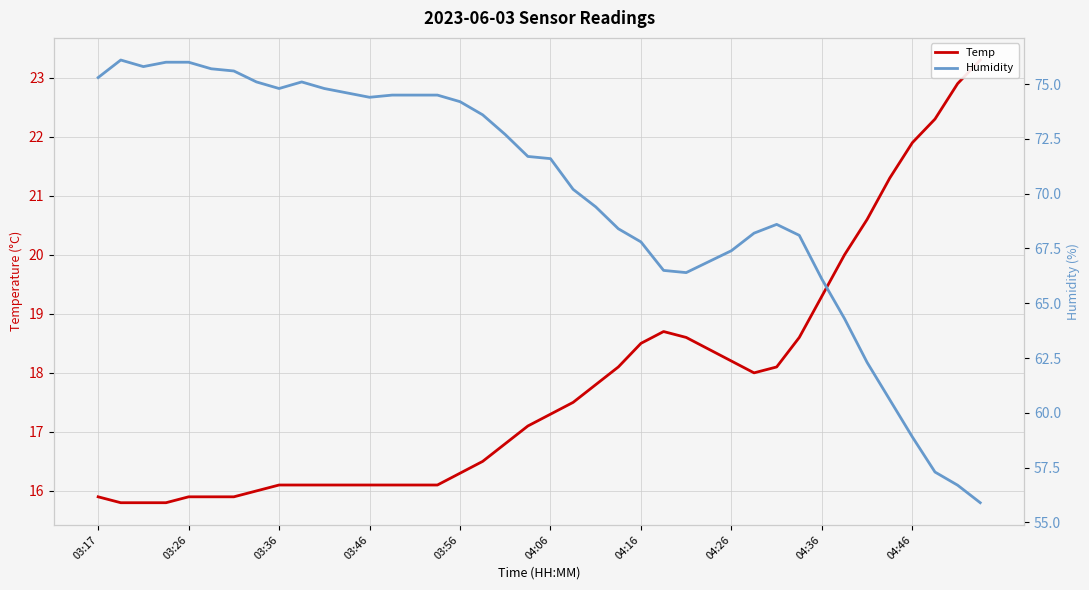

Which series has the largest total across all categories?

Humidity